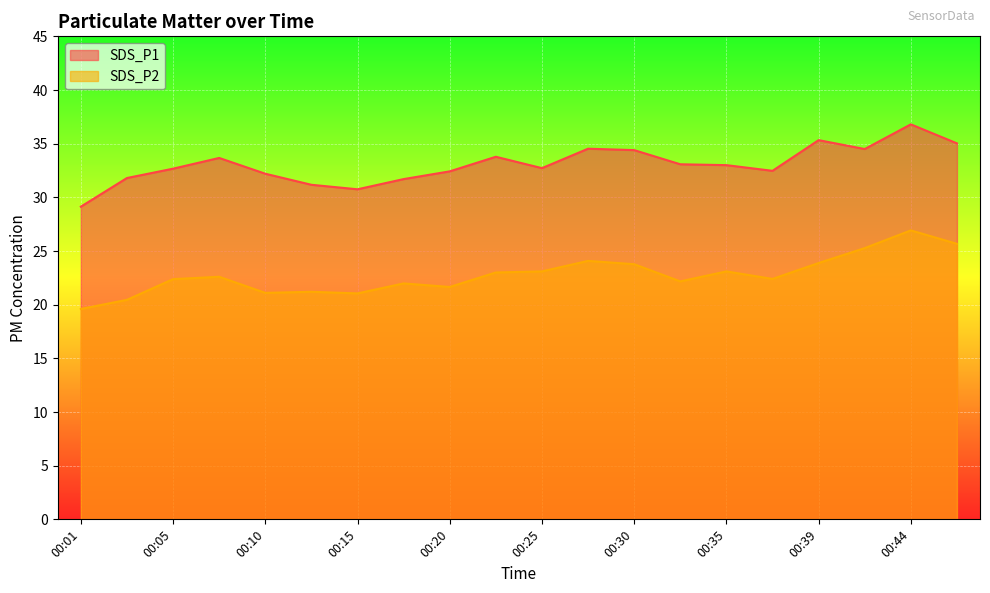

What value does the SDS_P1 series have at 00:39?

35.3